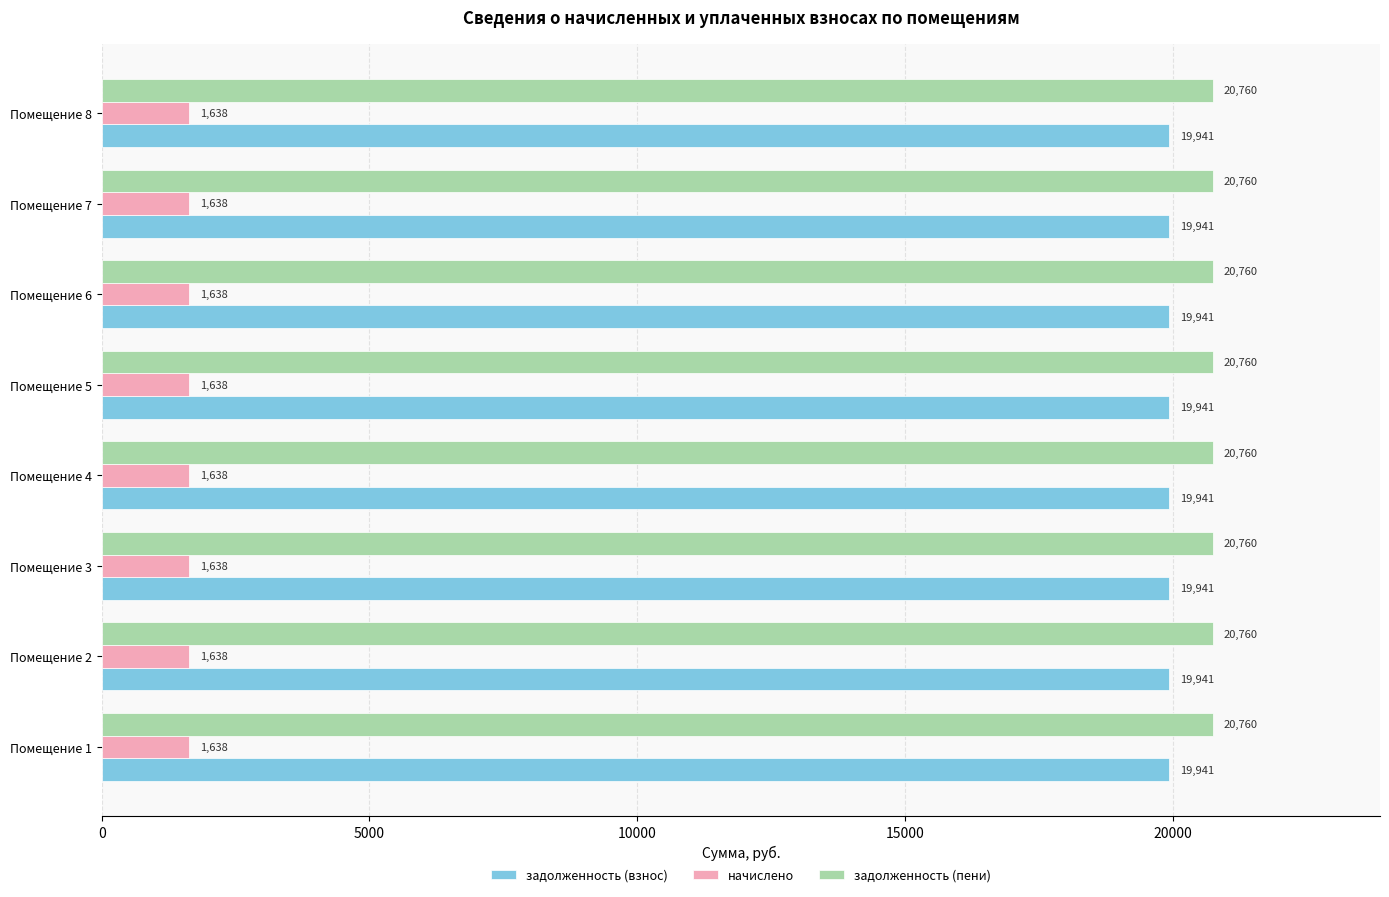

What is the approximate value of задолженность (взнос) at Помещение 5?

19940.8